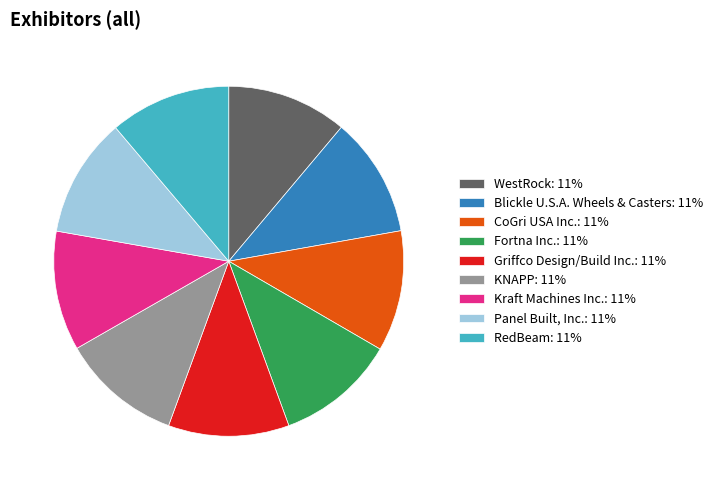

Is there any slice that represents more than half of the pie?

No